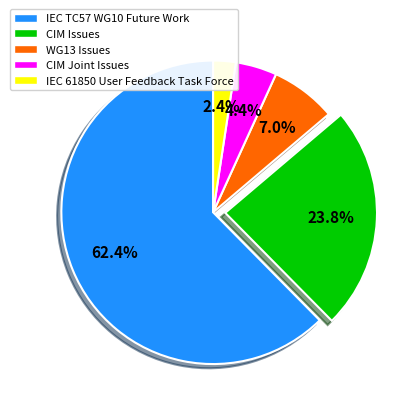

Is IEC 61850 User Feedback Task Force the majority of the pie?

No